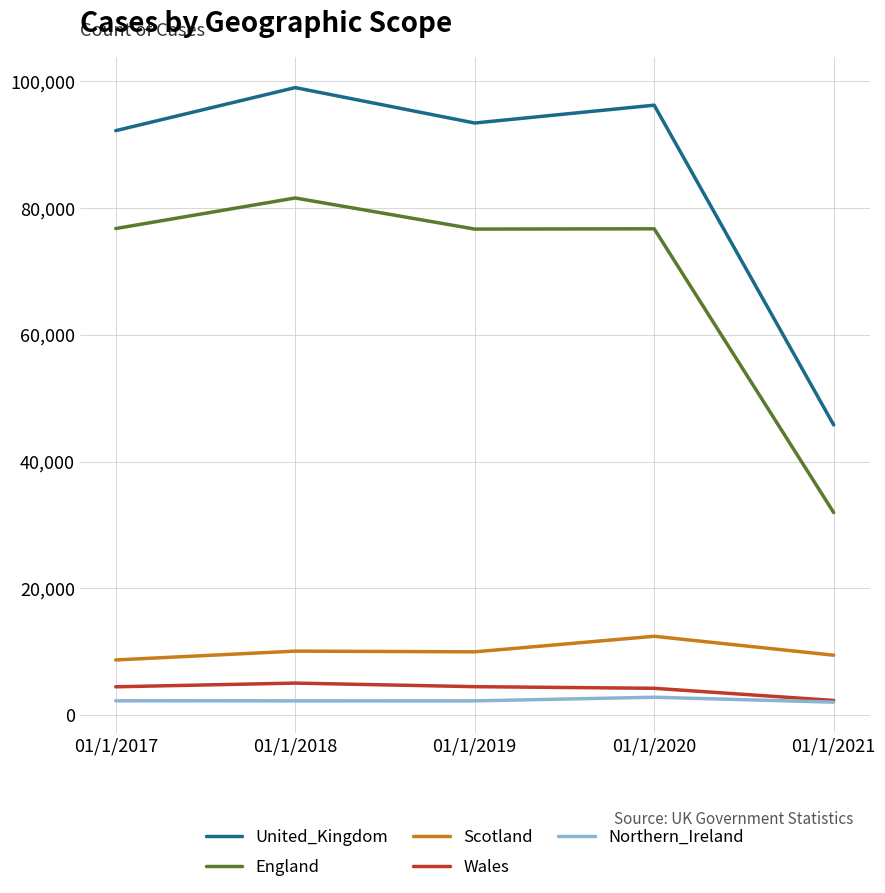

Read the Northern_Ireland value at 01/1/2017.

2261.3